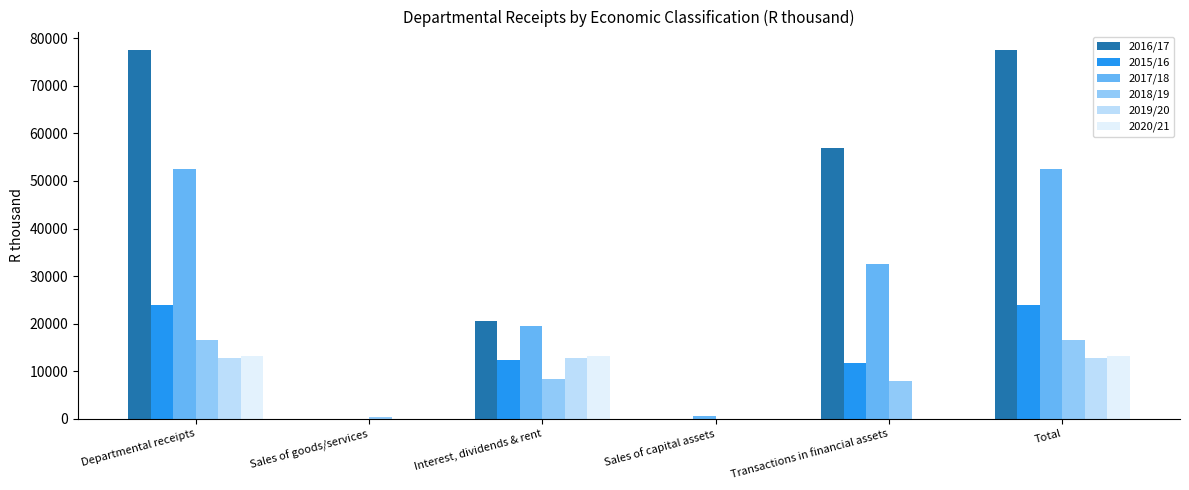

Count the number of data series in this chart.

6